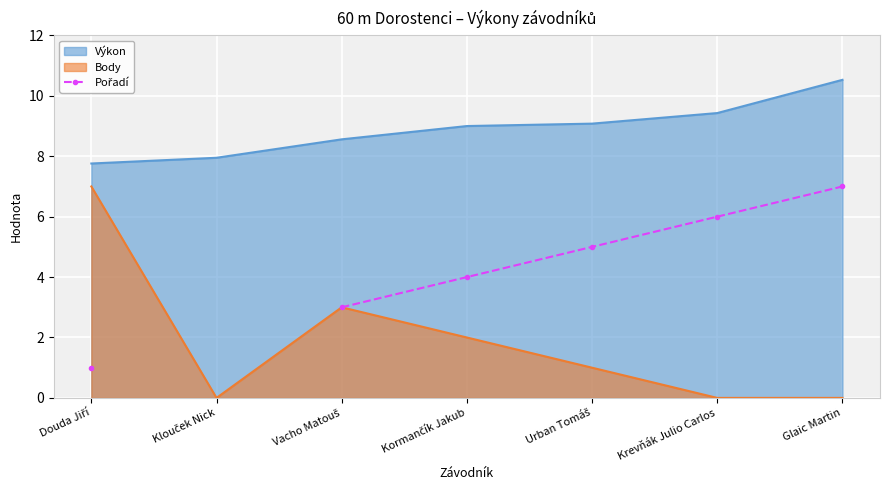

Which label corresponds to the smallest value in the chart?

Douda Jiří